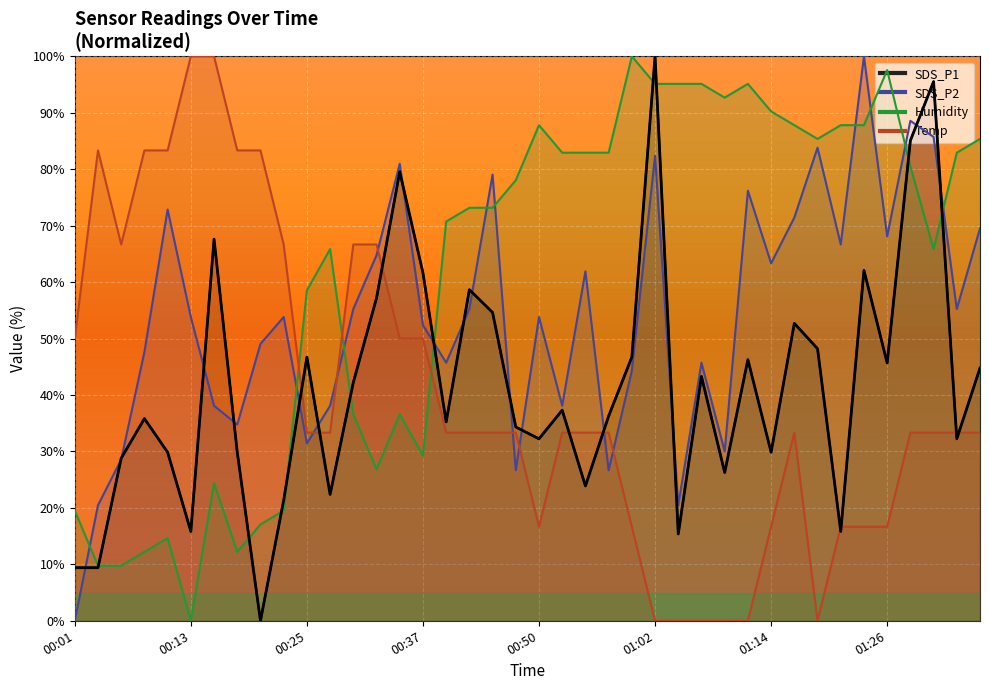

Rank the categories by Temp value from lowest to highest.

01:02, 01:04, 01:07, 01:09, 01:12, 01:19, 00:50, 00:59, 01:14, 01:22, 01:24, 01:26, 00:25, 00:28, 00:40, 00:42, 00:45, 00:47, 00:52, 00:55, 00:57, 01:17, 01:29, 01:31, 01:34, 01:36, 00:01, 00:35, 00:37, 00:06, 00:23, 00:30, 00:33, 00:03, 00:08, 00:10, 00:18, 00:20, 00:13, 00:15